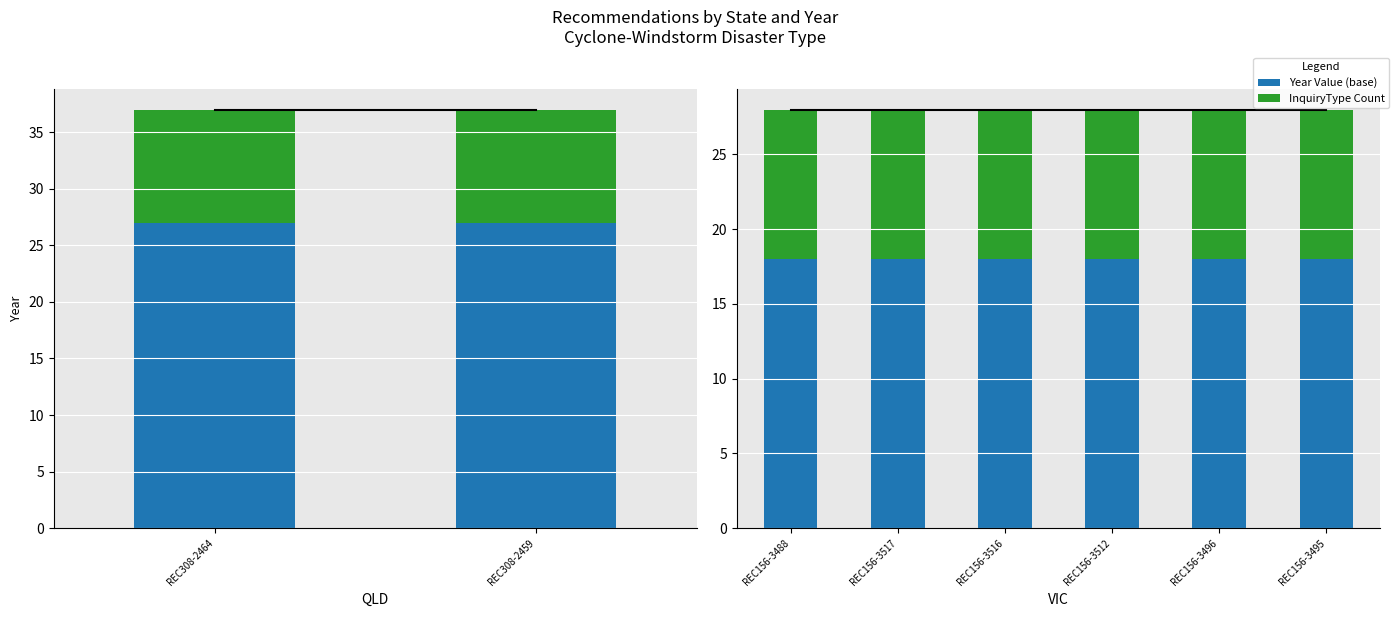

What is the approximate value of InquiryType Count at REC156-3495?

10